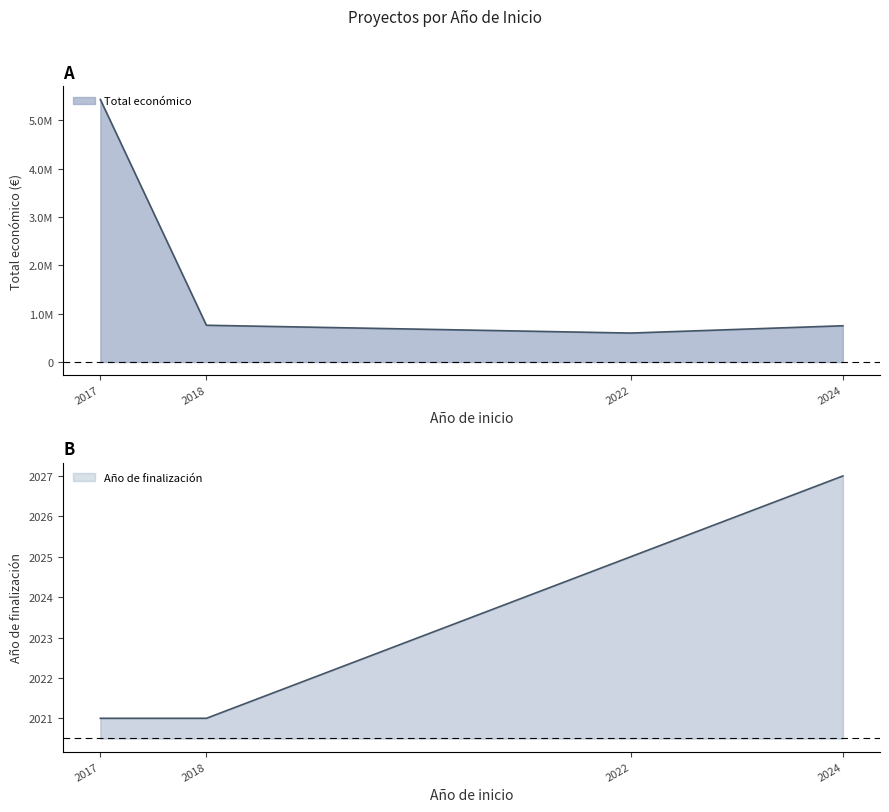

How many lines are shown in the chart?

2